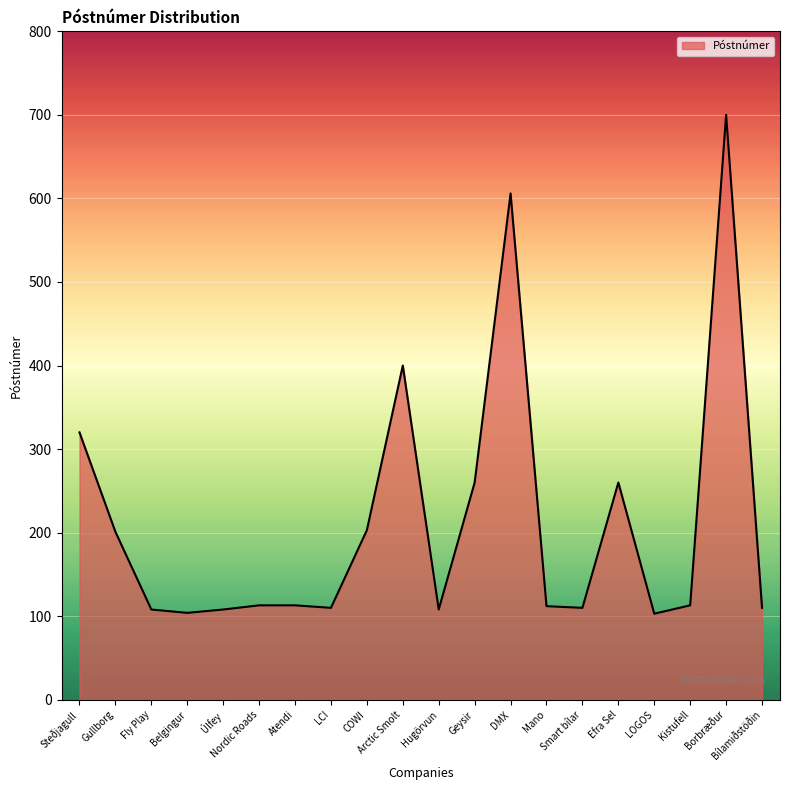

What is the maximum value shown in the chart?

700